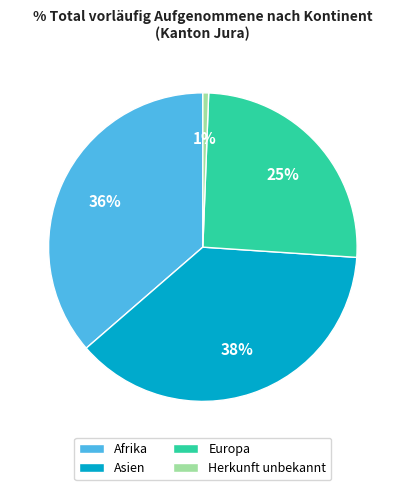

To the nearest percent, what percentage of the pie is Europa?

25%